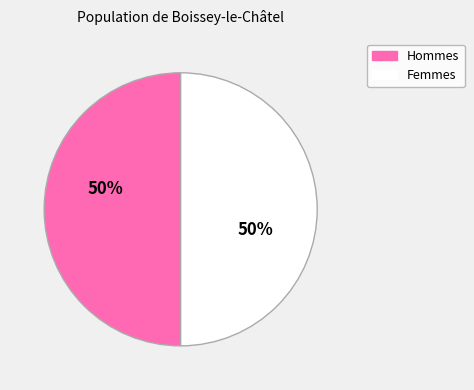

To the nearest percent, what is the average slice percentage?

50%